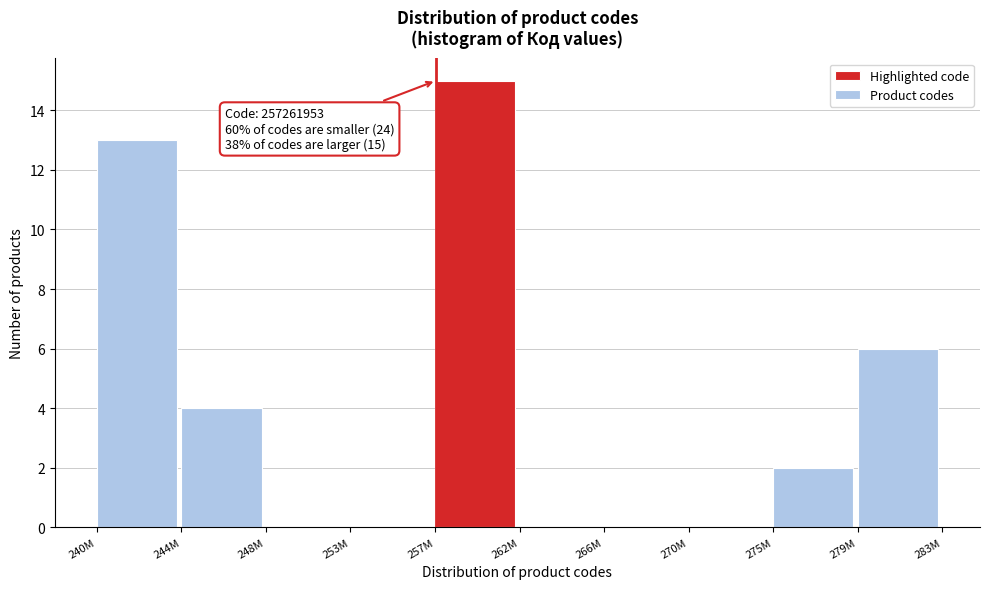

Reading left to right, extract all data points from this chart.

240M=13	244M=4	248M=0	253M=0	257M=15	262M=0	266M=0	270M=0	275M=2	279M=6